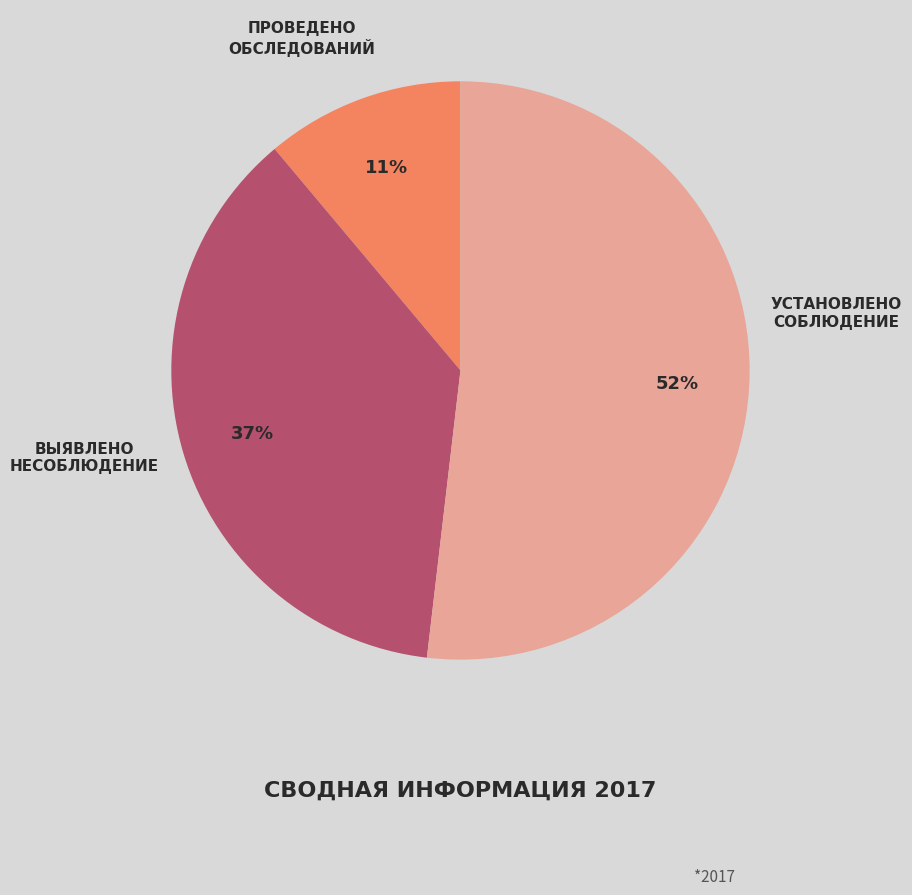

Is there a majority slice in this chart?

Yes